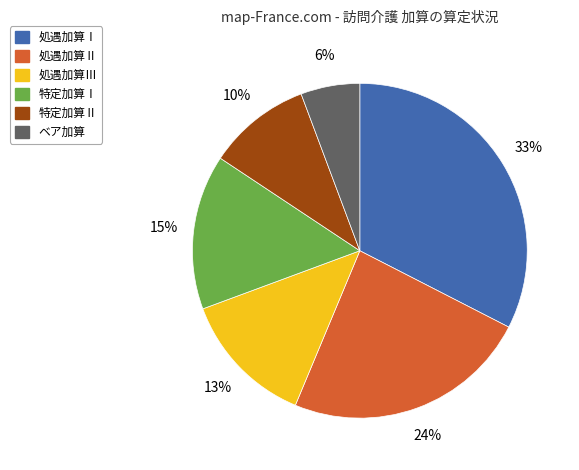

Rank the categories by value from highest to lowest.

処遇加算Ⅰ, 処遇加算Ⅱ, 特定加算Ⅰ, 処遇加算Ⅲ, 特定加算Ⅱ, ベア加算